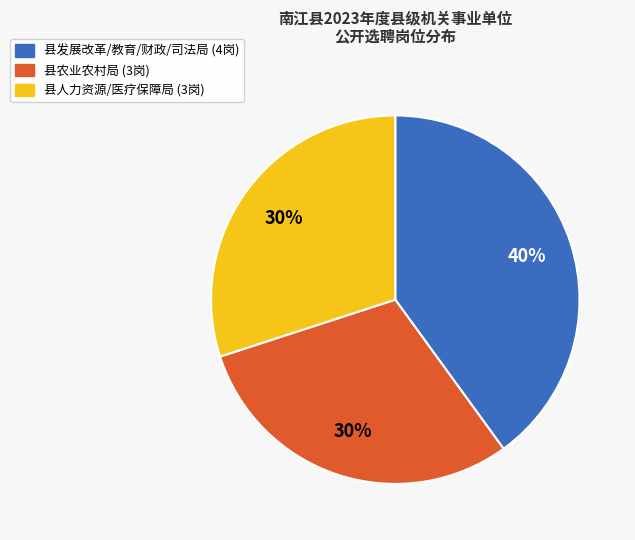

How many slices are in this pie chart?

3